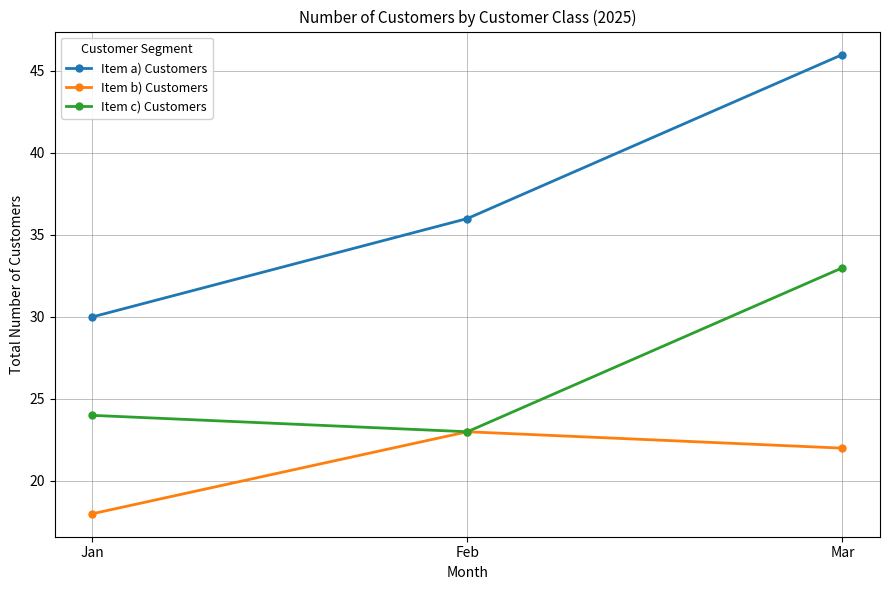

True or false: Item a) Customers has a value of 54 at Feb.

False